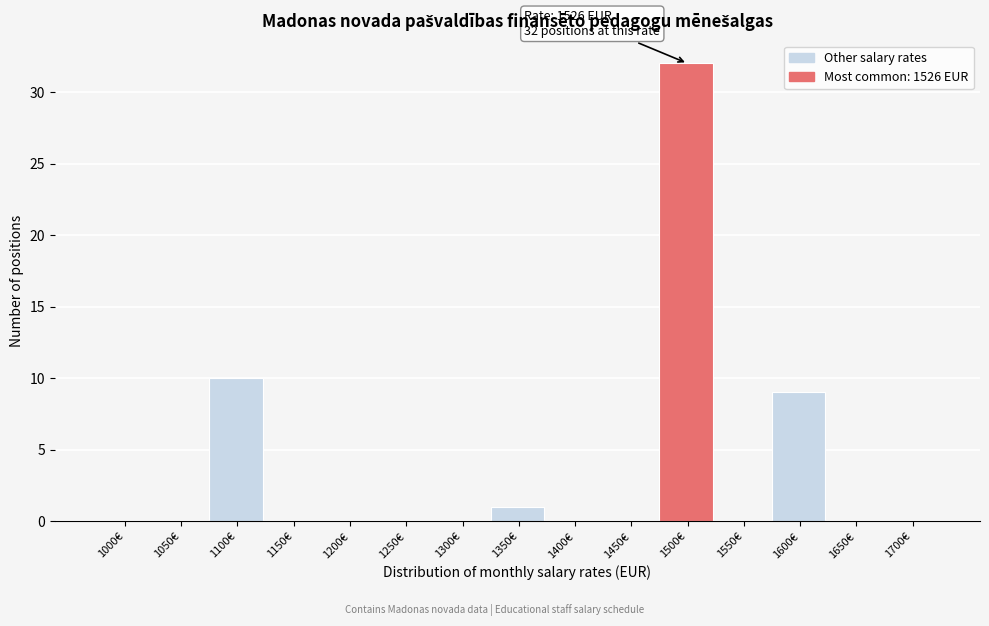

Reading left to right, transcribe all the data shown in this chart.

1000€=0	1050€=0	1100€=10	1150€=0	1200€=0	1250€=0	1300€=0	1350€=1	1400€=0	1450€=0	1500€=32	1550€=0	1600€=9	1650€=0	1700€=0